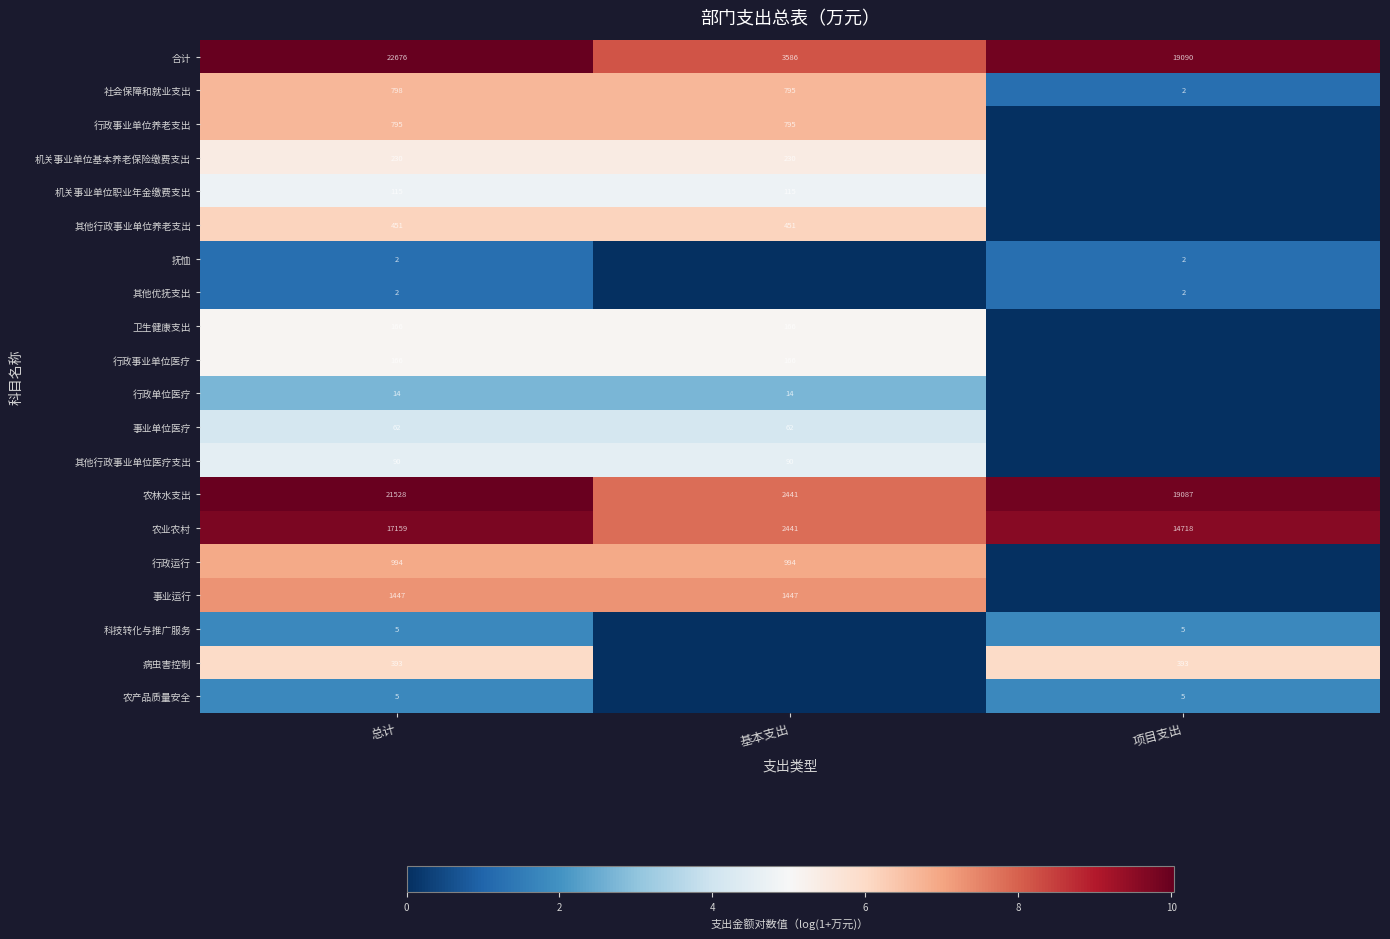

What is the sum of the 农林水支出 values at 基本支出 and 项目支出?

21528